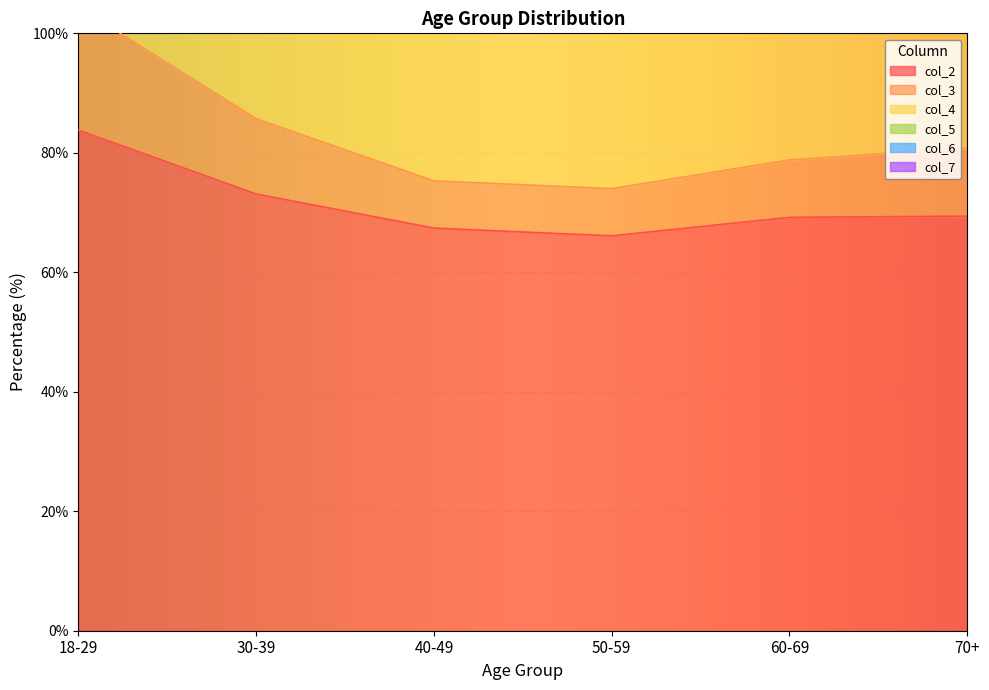

The value of col_5 at 18-29 is 229.0. True or false?

False